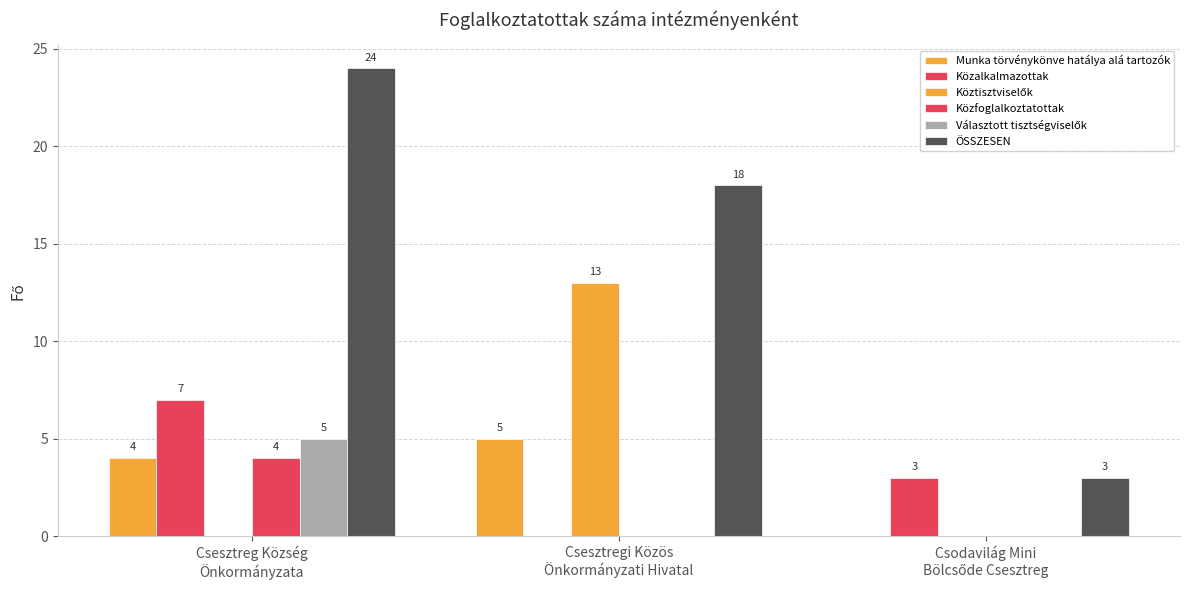

What is the minimum value for ÖSSZESEN?

3